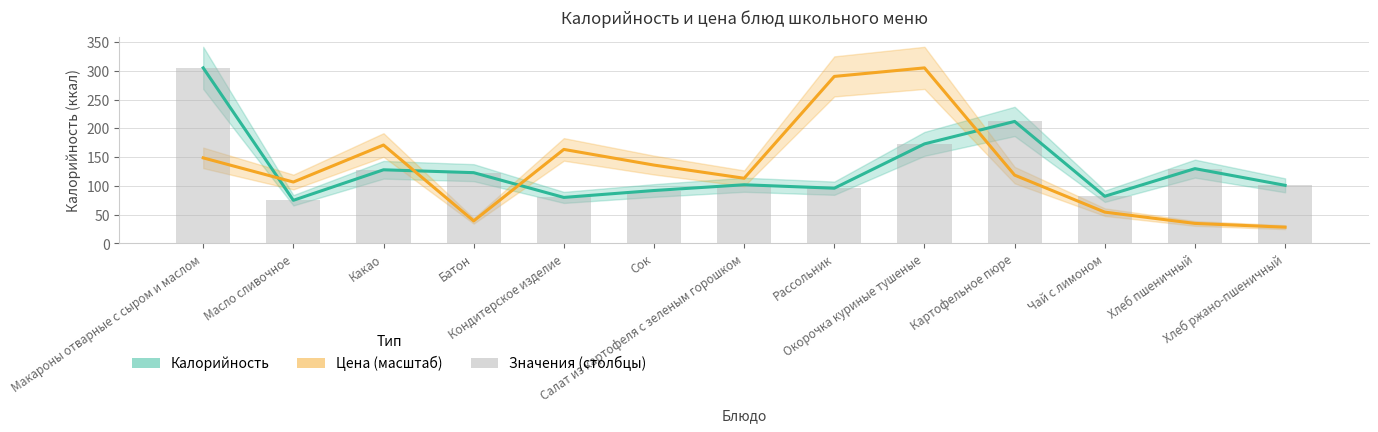

List the series in order of their overall mean, highest first.

Цена (масштаб), Калорийность